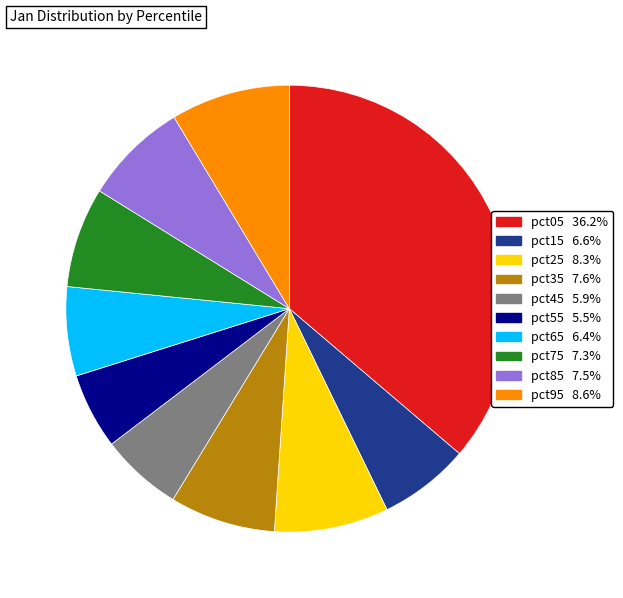

Does pct05 represent more than half of the total?

No